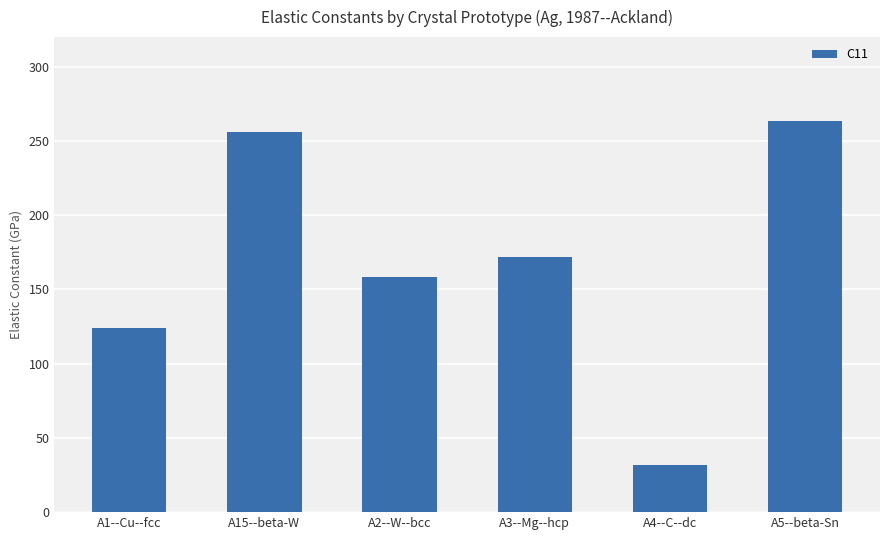

Are the bars horizontal?

No